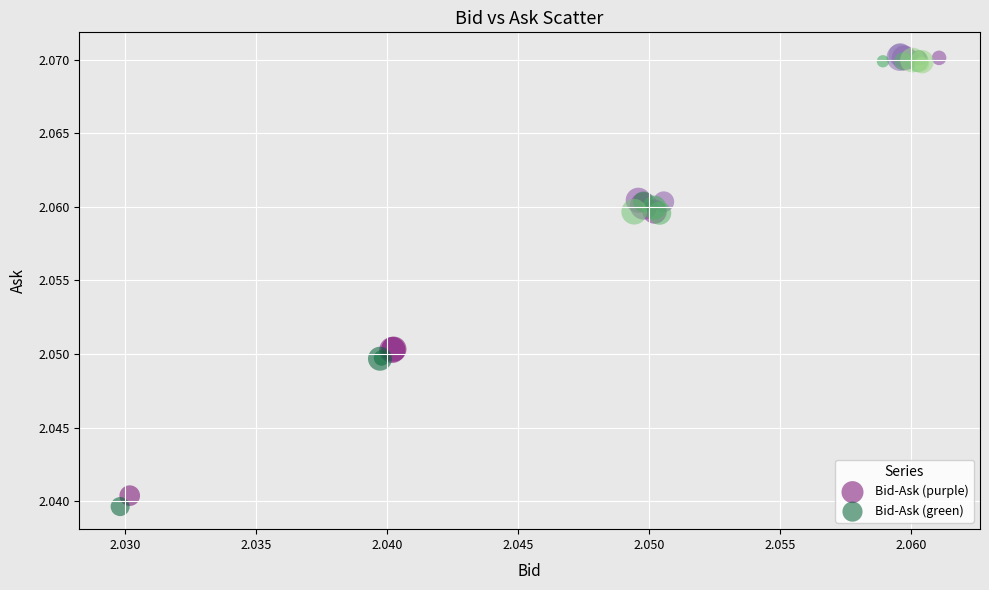

What are all the series names shown in the legend?

Bid-Ask (purple), Bid-Ask (green)